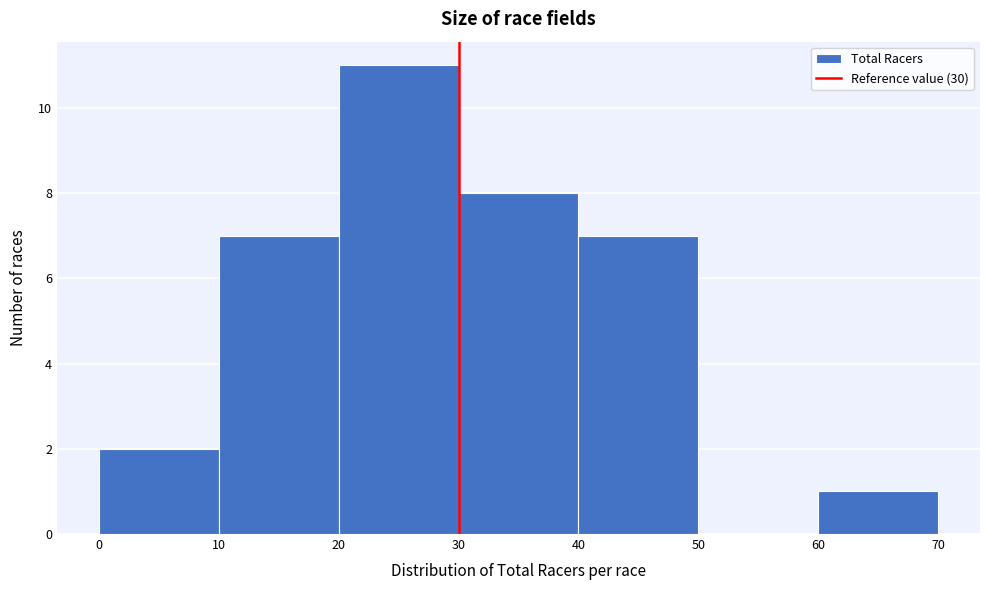

What is the height of the bar covering 20 to 30 on the x-axis? The values are not printed on the chart, so give them approximately, as read against the axis.

11